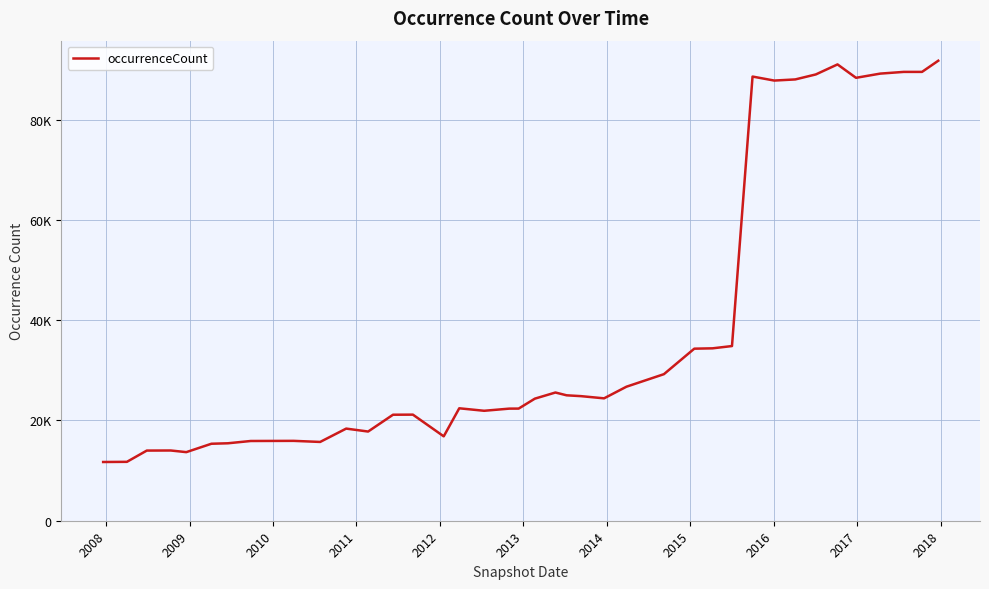

Is this an area chart (filled region under the line)?

No